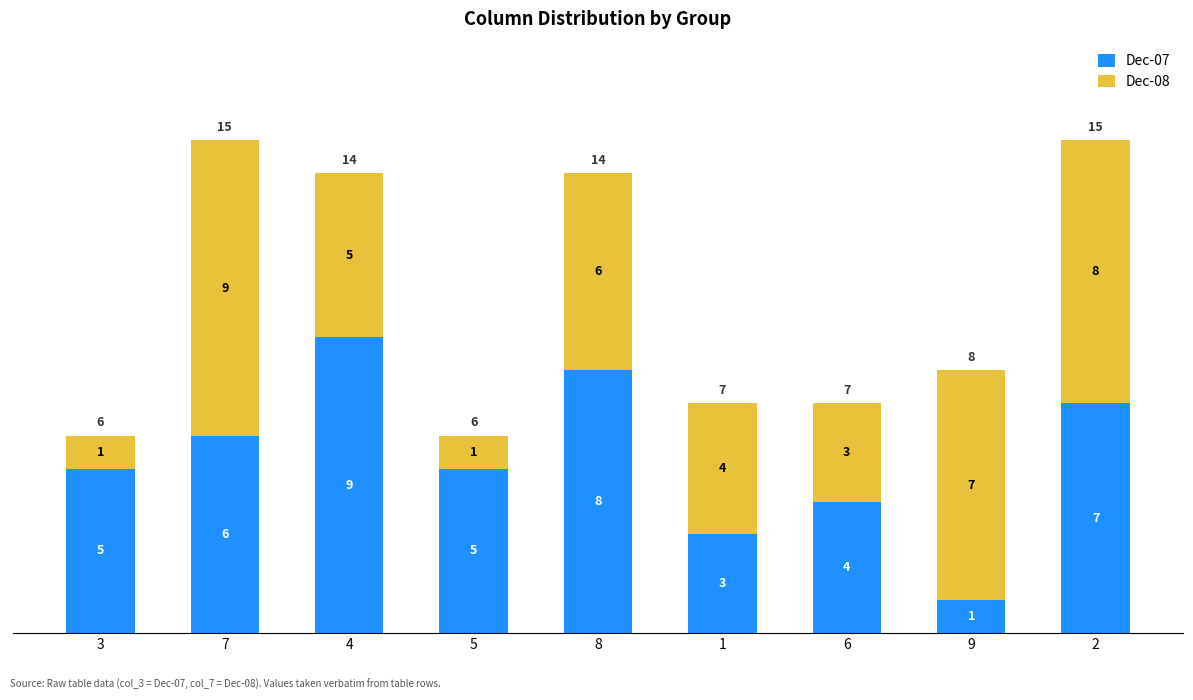

What is the highest value of the Dec-07 series?

9